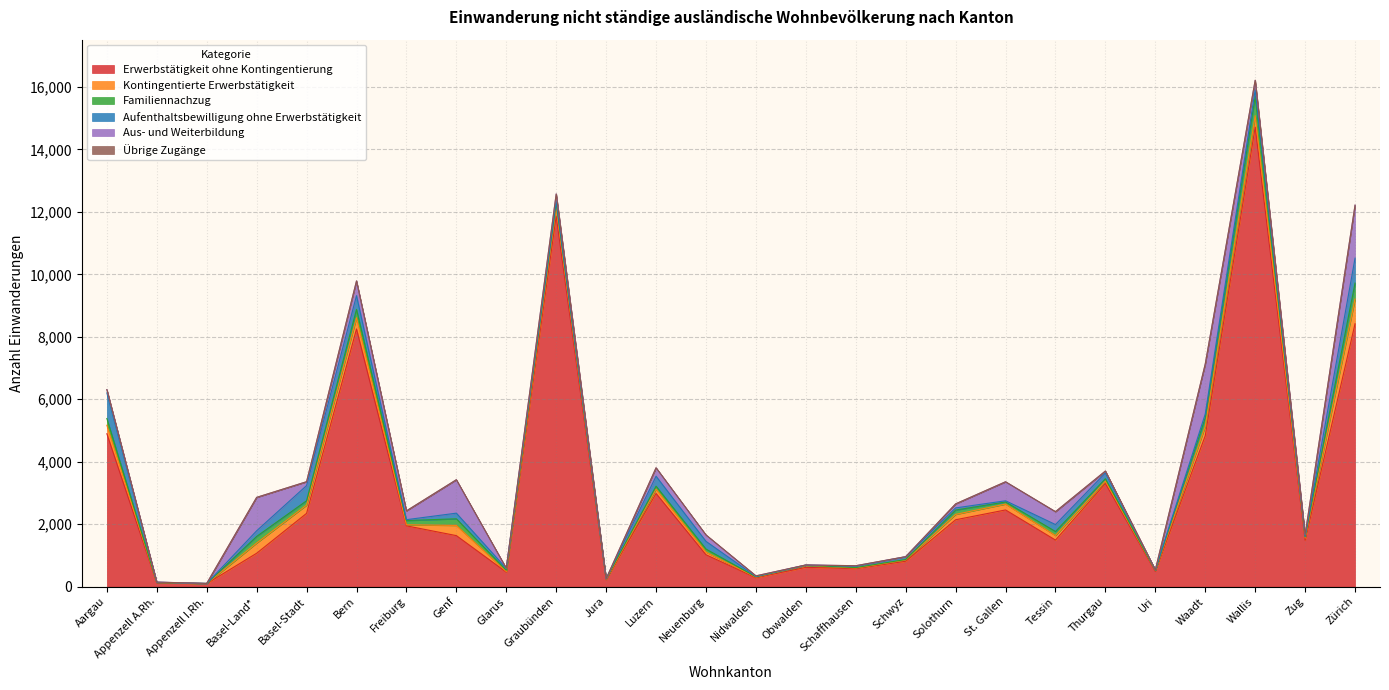

List the series in order of their peak value, lowest first.

Übrige Zugänge, Familiennachzug, Kontingentierte Erwerbstätigkeit, Aufenthaltsbewilligung ohne Erwerbstätigkeit, Aus- und Weiterbildung, Erwerbstätigkeit ohne Kontingentierung